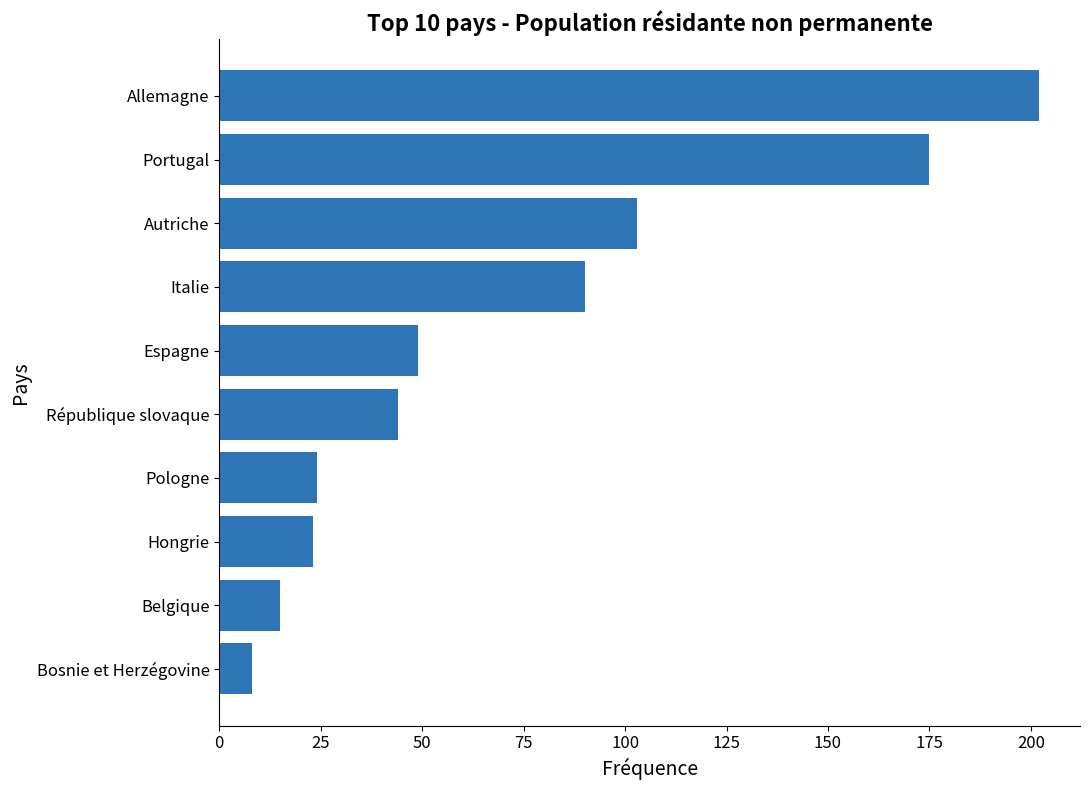

Reading bottom to top, transcribe all the data shown in this chart.

8	15	23	24	44	49	90	103	175	202